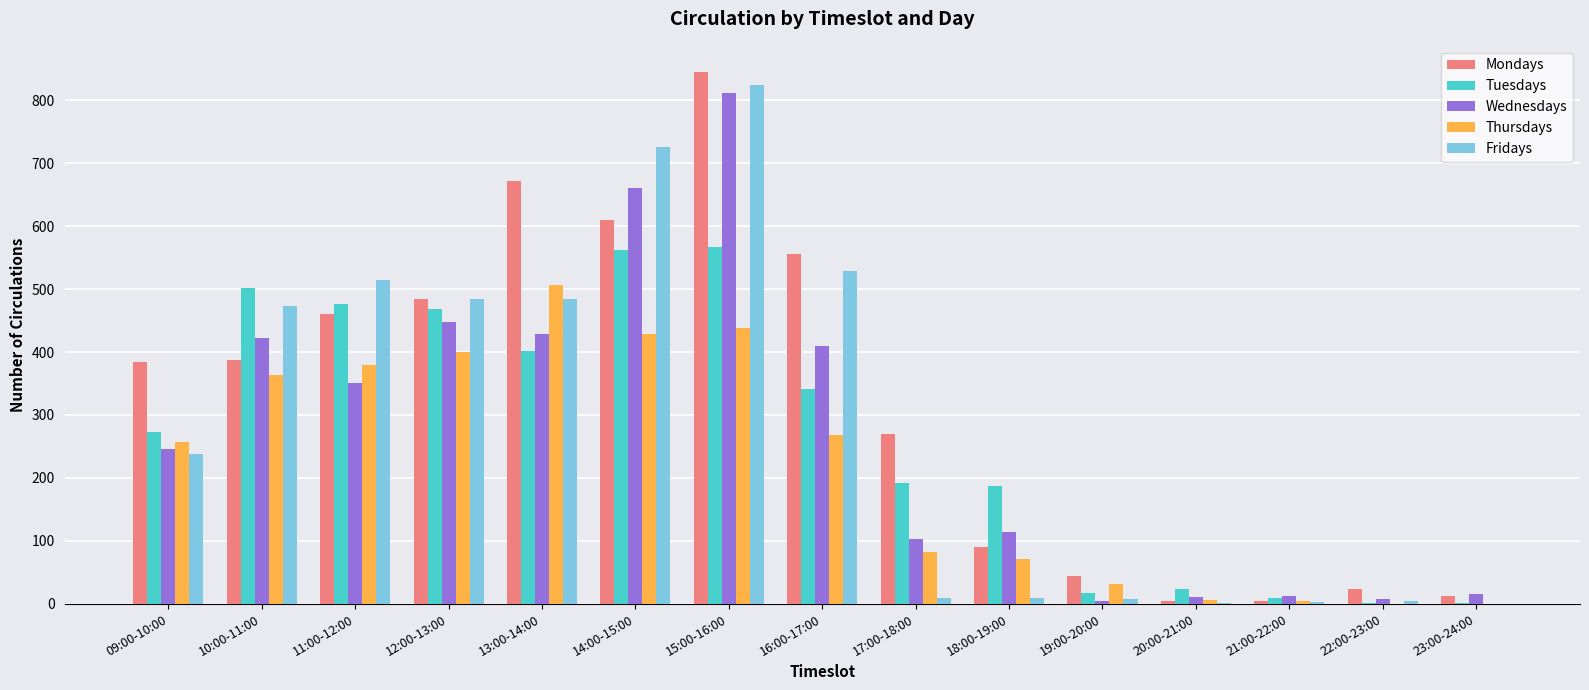

What is the sum of all Wednesdays values?

4046